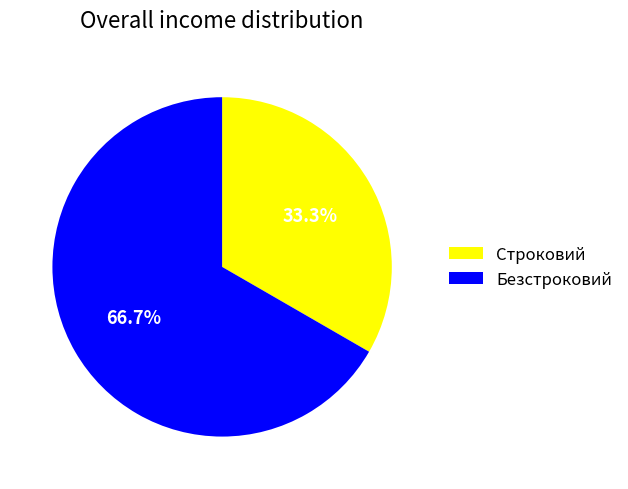

Do Строковий and Безстроковий together represent more than half of the pie?

Yes